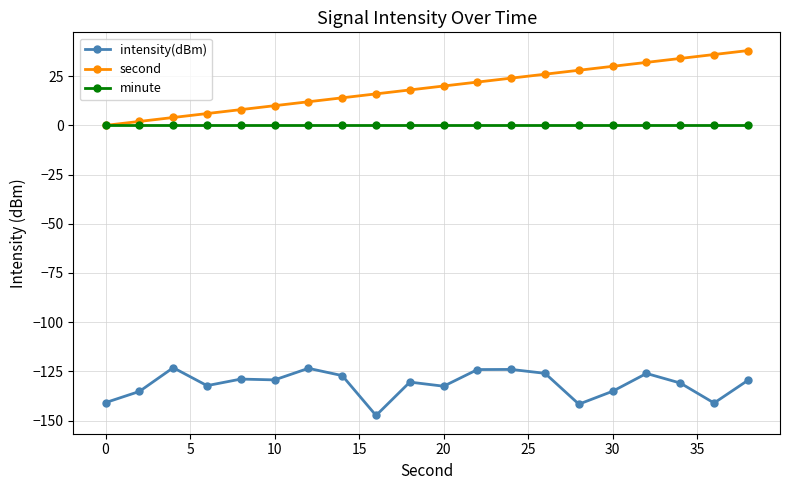

What is the value of the second point at the 18th from the left?

34.0